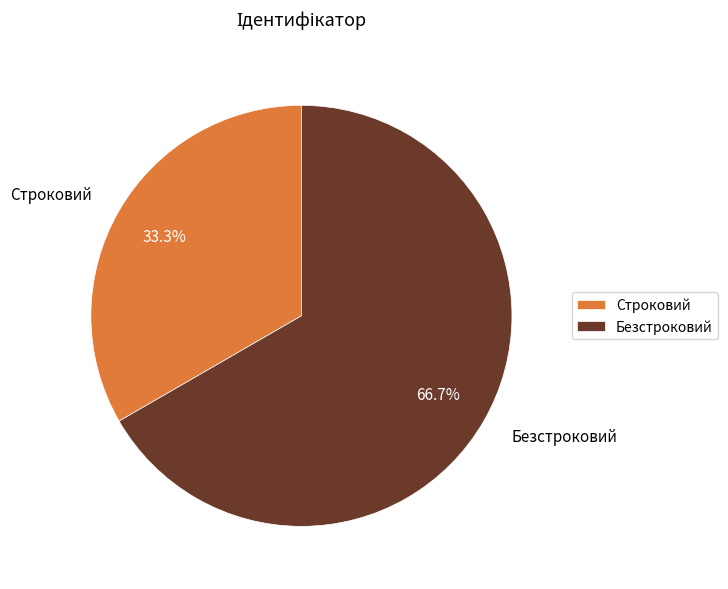

Which category has the smallest portion of the pie?

Строковий